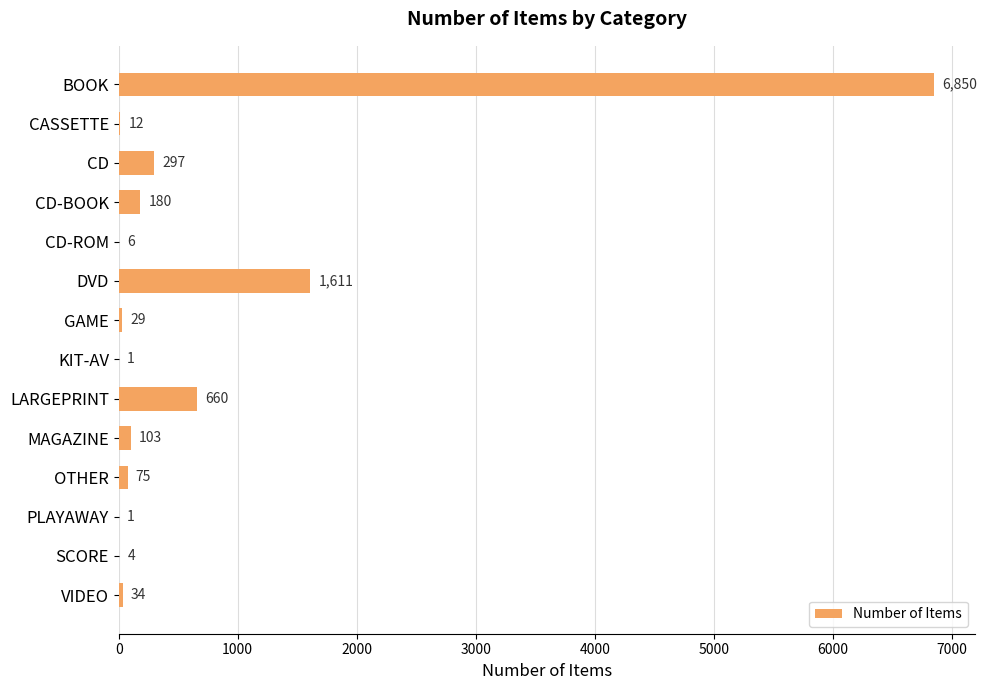

Which label corresponds to the largest value in the chart?

BOOK